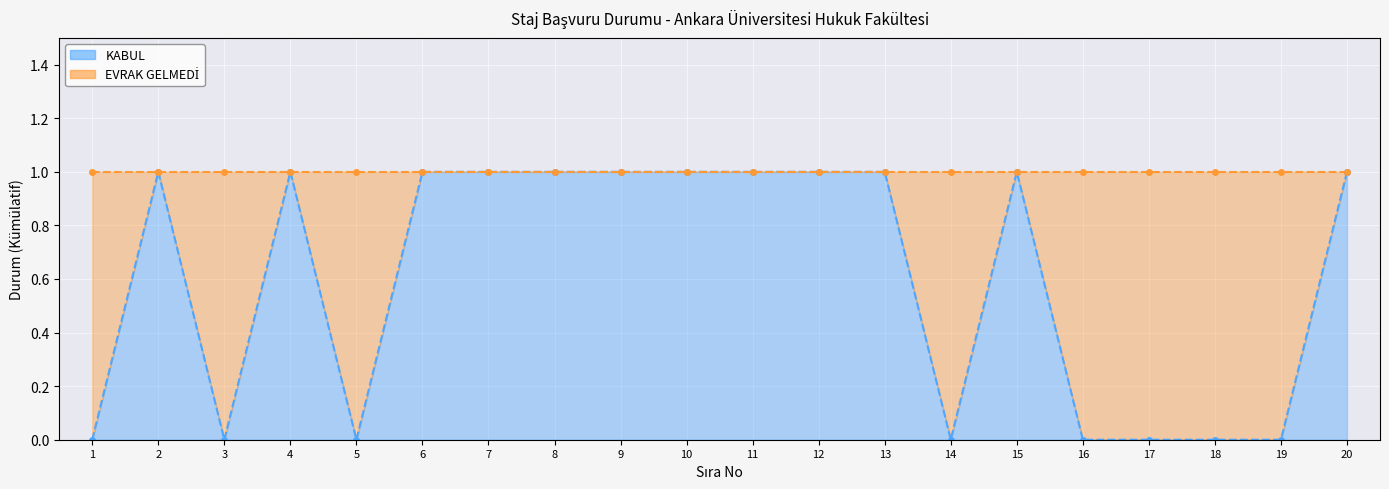

True or false: KABUL (line) has more than 1 interior local peaks.

True